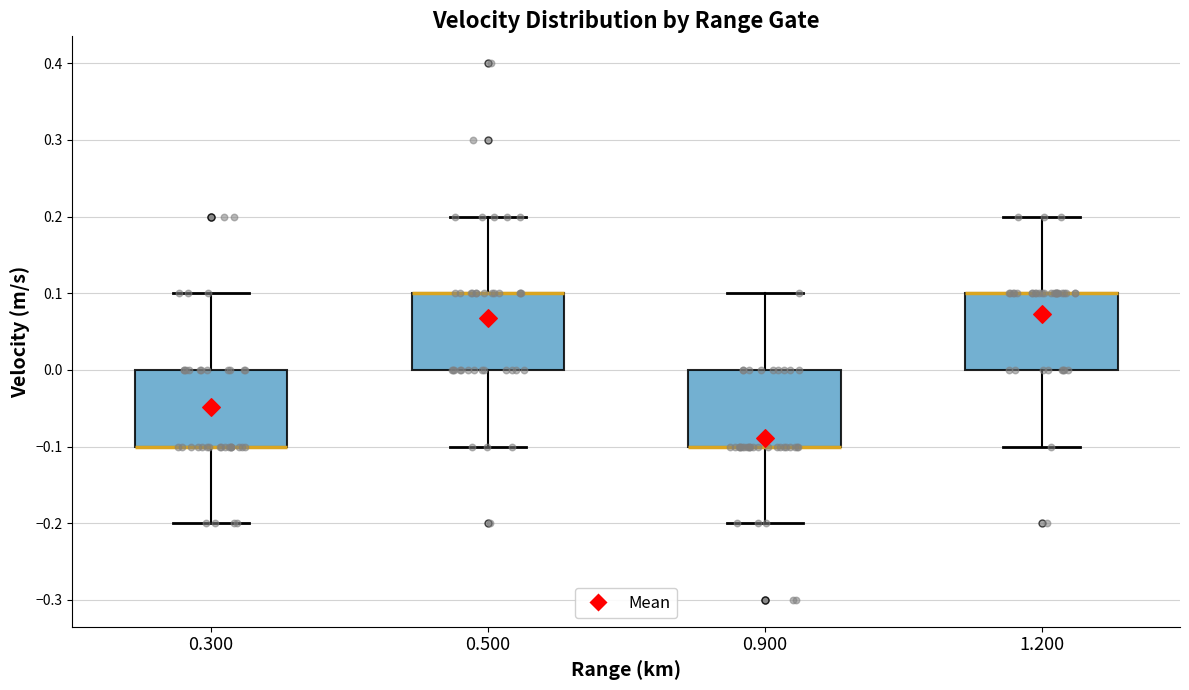

Where is the upper edge of the box at x = 0.500 on the y-axis? The values are not printed on the chart, so give them approximately, as read against the axis.

0.1